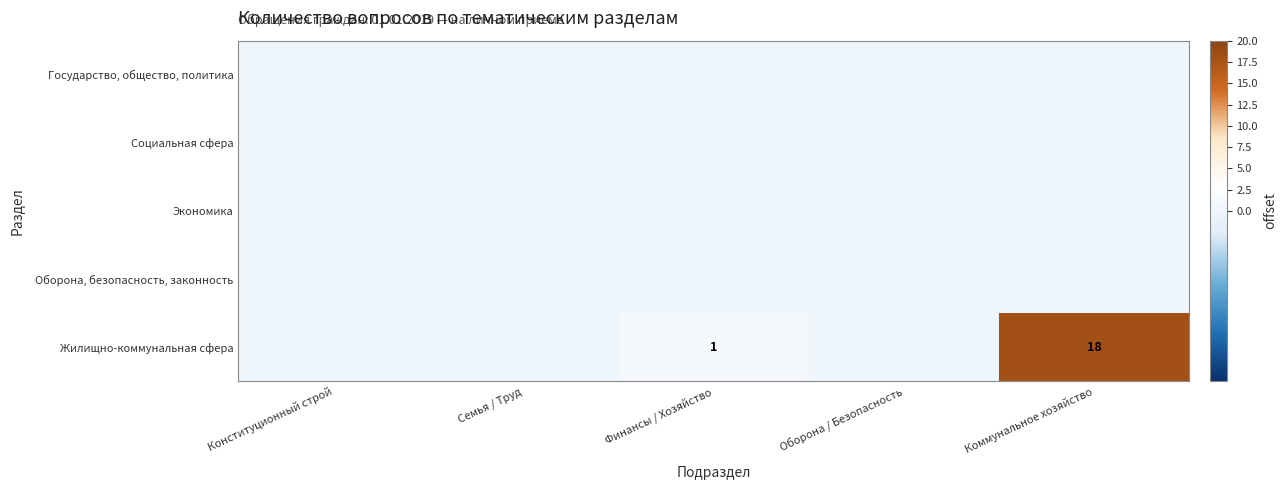

The value of Жилищно-коммунальная сфера at Коммунальное хозяйство is 18. True or false?

True